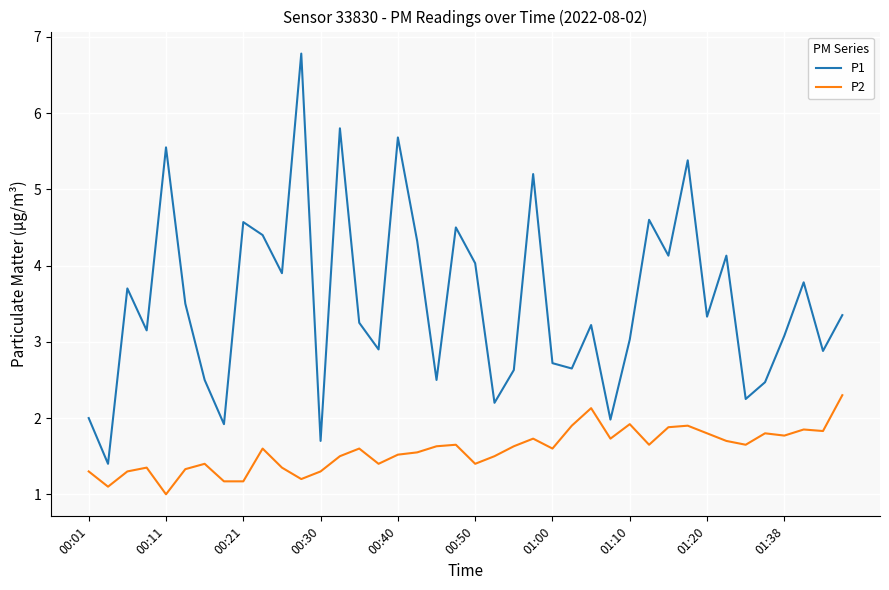

What is the difference between the maximum and minimum values in the P2 series?

1.3